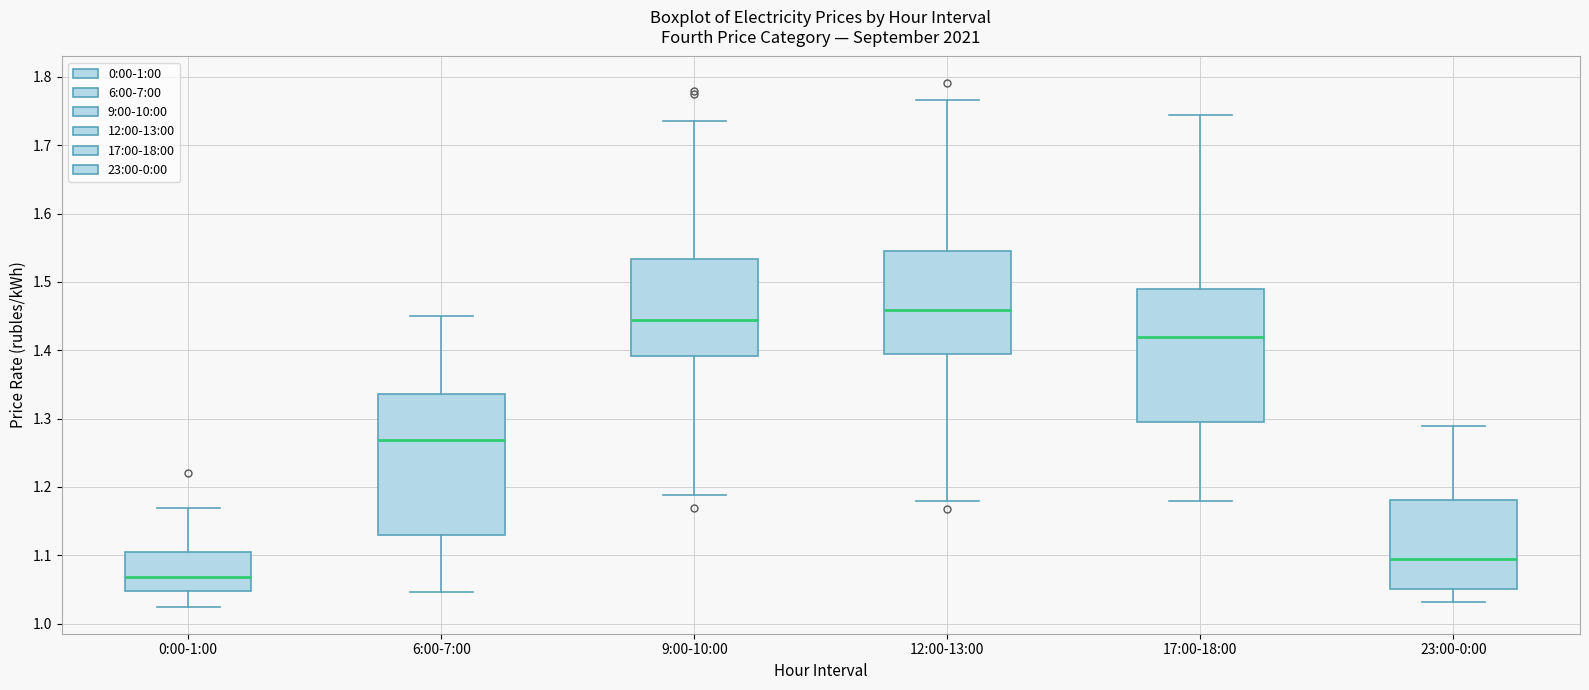

Which box is the tallest, from its lower edge to its upper edge?

6:00-7:00